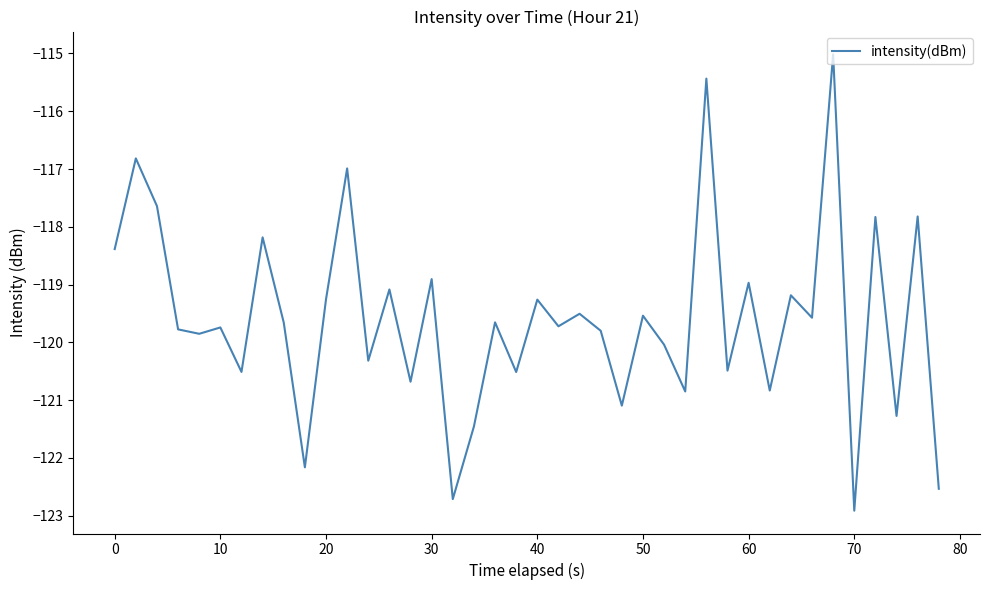

What is the maximum value shown in the chart?

-115.0